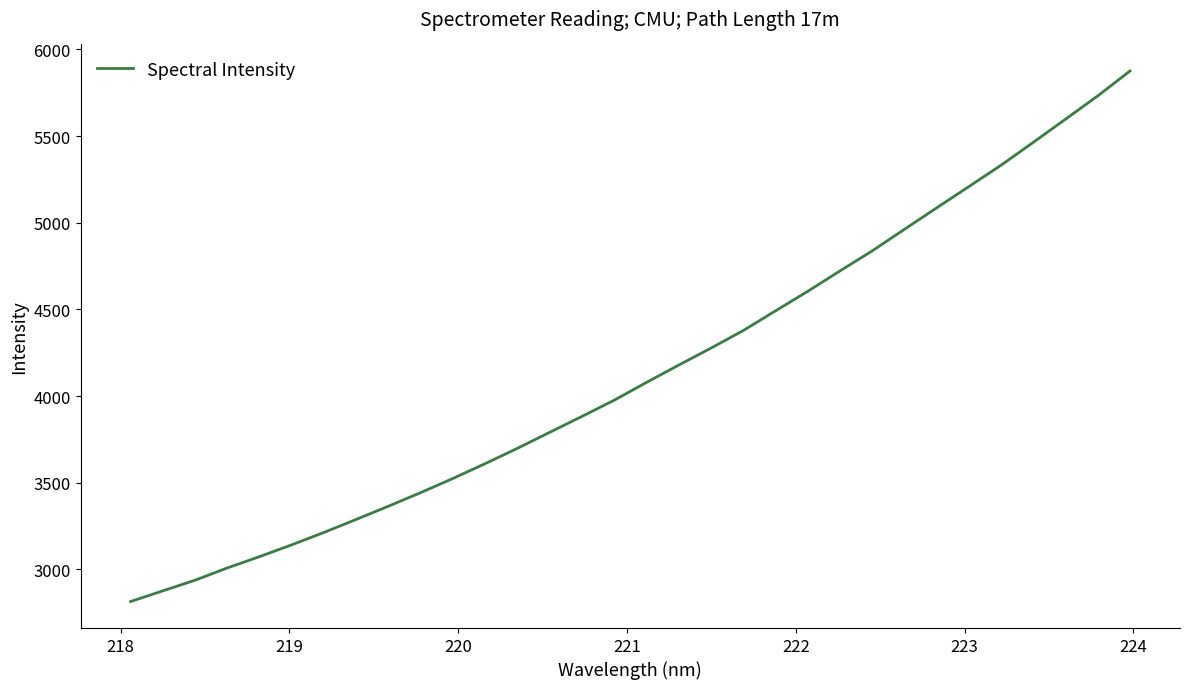

What is the minimum value shown in the chart?

2814.2